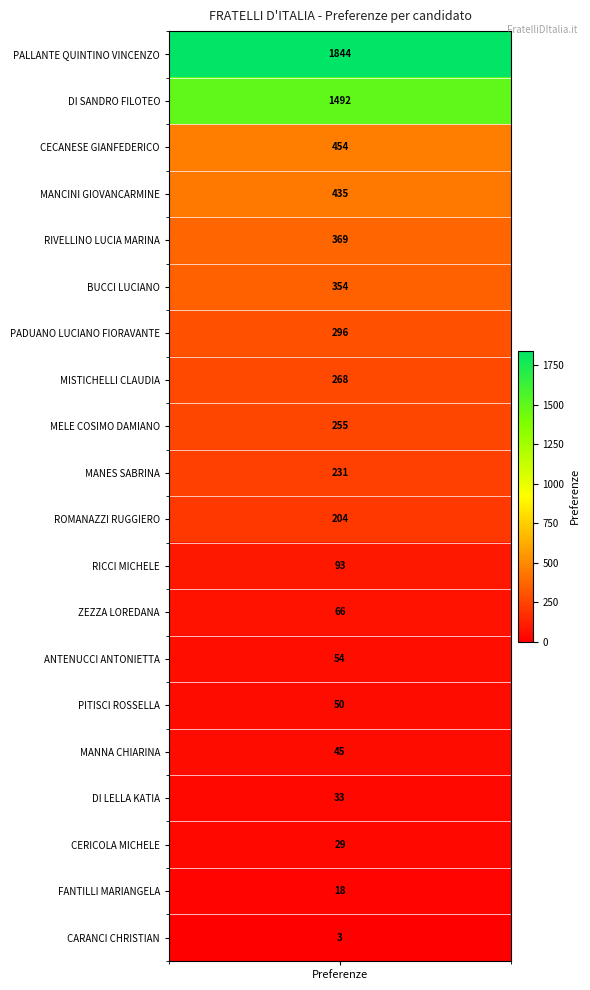

The chart shows a value of 104 at 9. True or false?

False